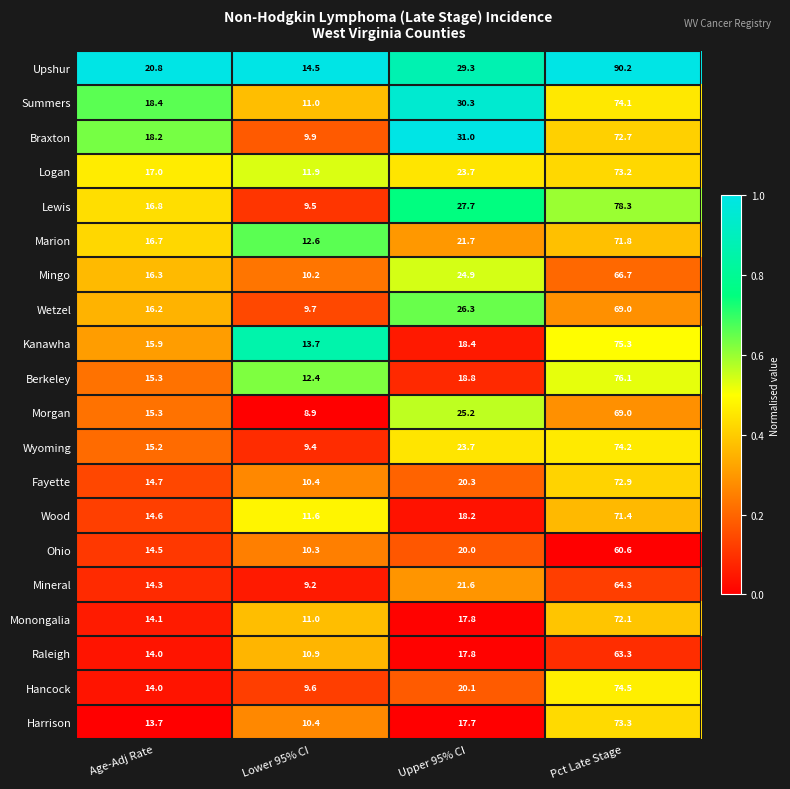

Which category has the lowest value across all series?

Lower 95% CI